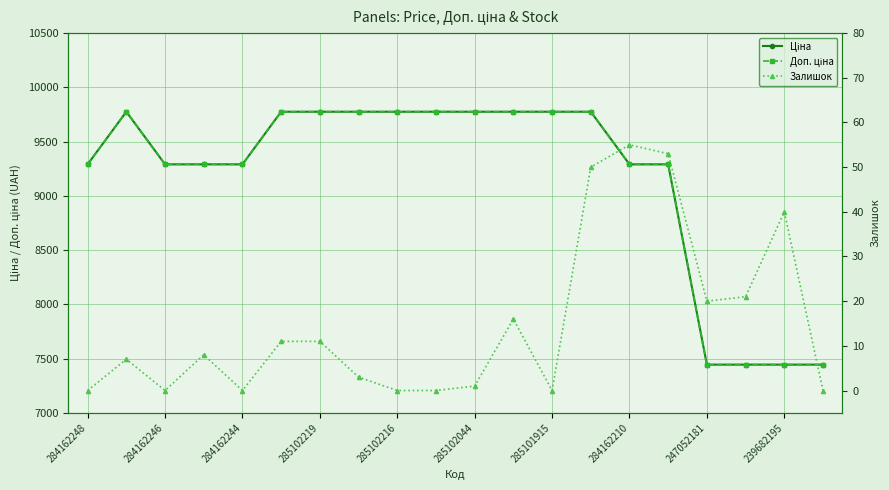

How many interior local peaks does the Залишок series have?

5